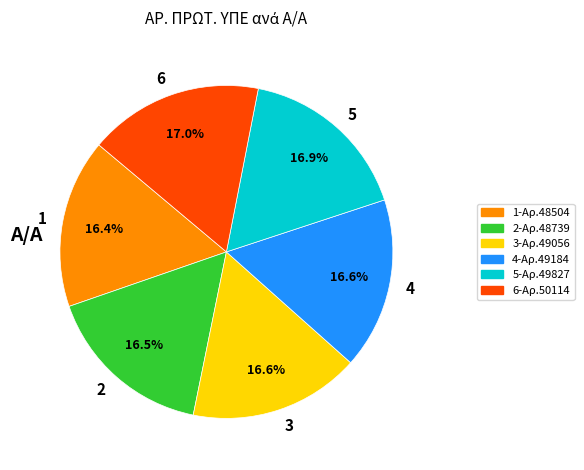

To the nearest percent, what percentage of the pie is 1?

16%